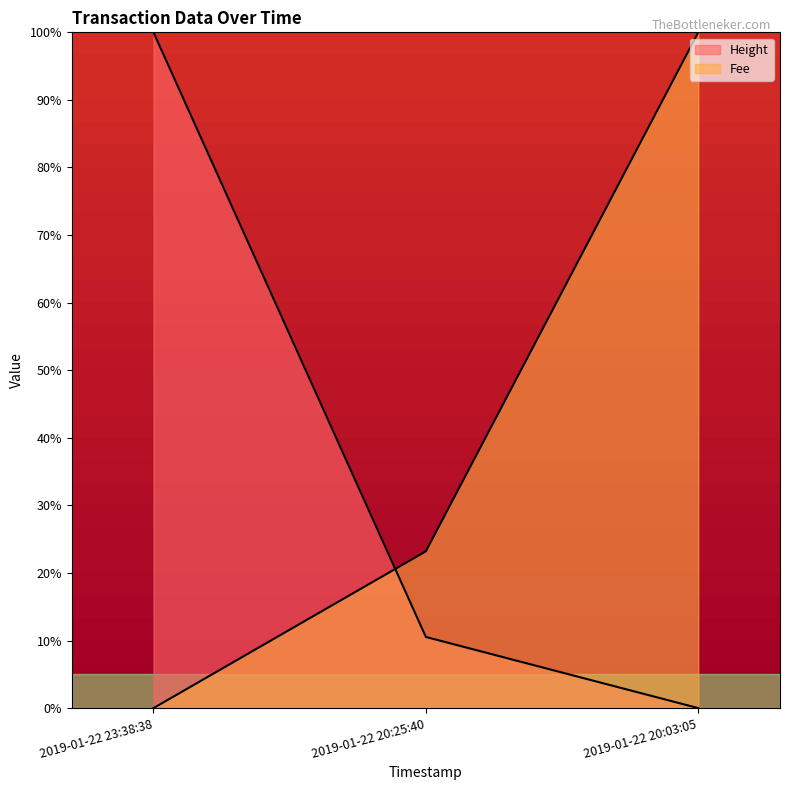

How many lines are shown in the chart?

2